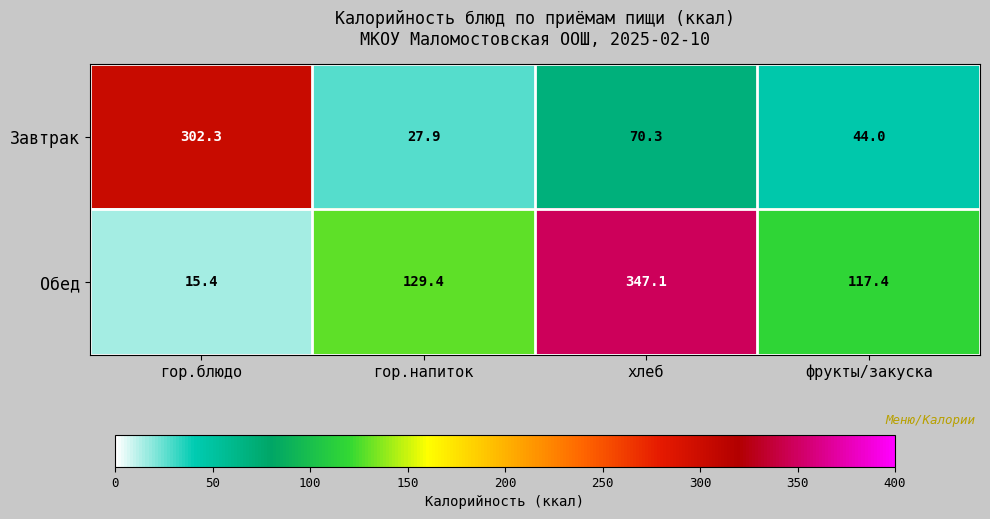

At which category is the sum across all series the highest?

хлеб